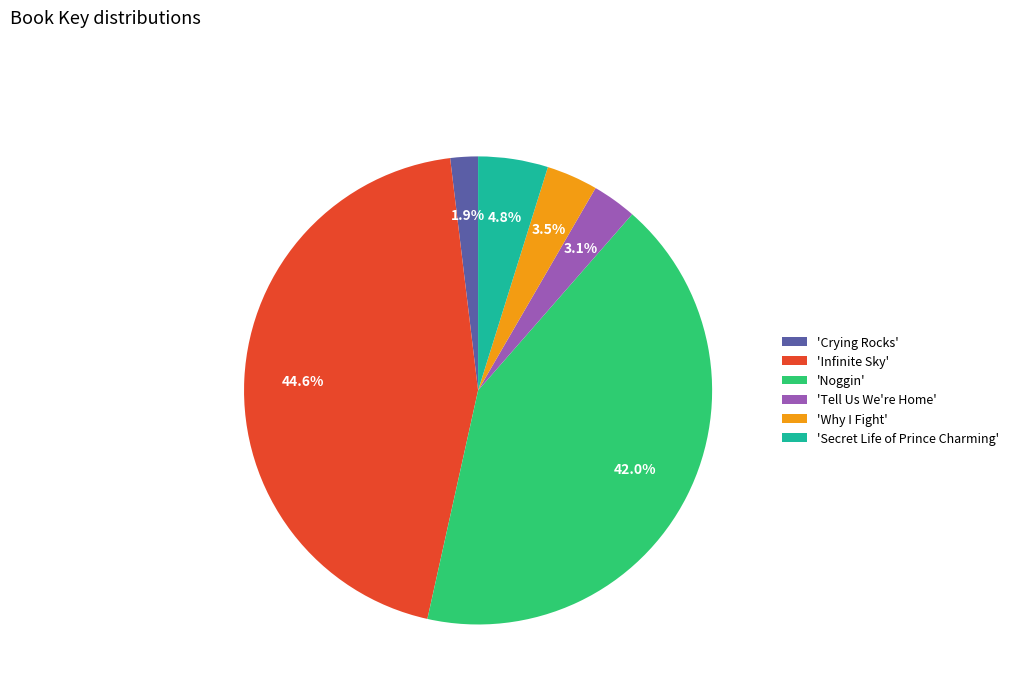

Is there a majority slice in this chart?

No